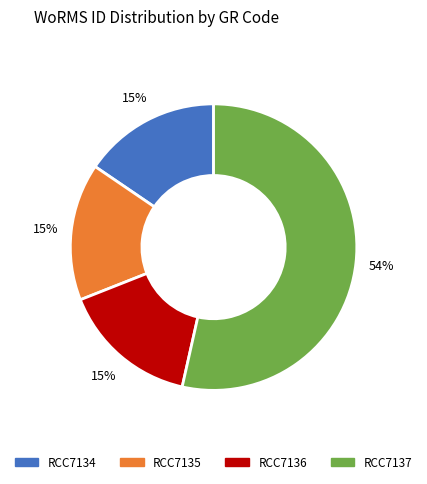

To the nearest percent, what is the average slice percentage?

25%